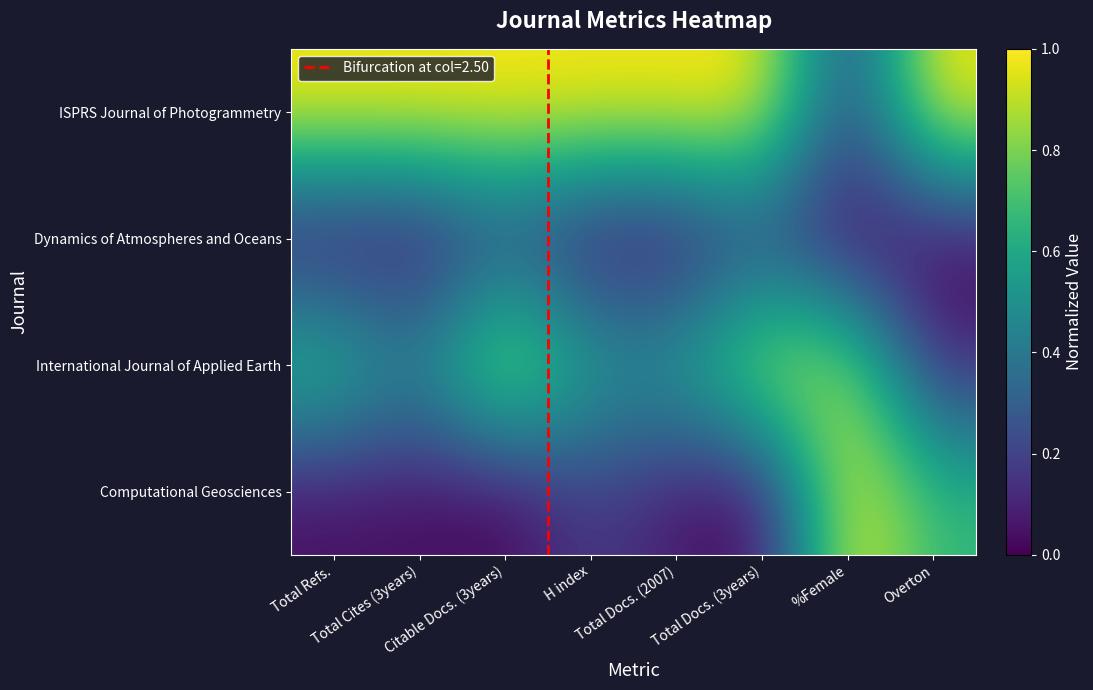

Reading left to right, extract all data points from this chart.

ISPRS Journal of Photogrammetry: Total Refs.=1.0	Total Cites (3years)=1.0	Citable Docs. (3years)=1.0	H index=1.0	Total Docs. (2007)=1.0	Total Docs. (3years)=1.0	%Female=0.2	Overton=1.0
Dynamics of Atmospheres and Oceans: Total Refs.=0.0	Total Cites (3years)=0.0	Citable Docs. (3years)=0.2	H index=0.0	Total Docs. (2007)=0.0	Total Docs. (3years)=0.2	%Female=0.0	Overton=0.0
International Journal of Applied Earth: Total Refs.=0.7	Total Cites (3years)=0.5	Citable Docs. (3years)=1.0	H index=0.6	Total Docs. (2007)=0.6	Total Docs. (3years)=1.0	%Female=0.9	Overton=0.1
Computational Geosciences: Total Refs.=0.0	Total Cites (3years)=0.0	Citable Docs. (3years)=0.0	H index=0.2	Total Docs. (2007)=0.1	Total Docs. (3years)=0.0	%Female=1.0	Overton=0.7